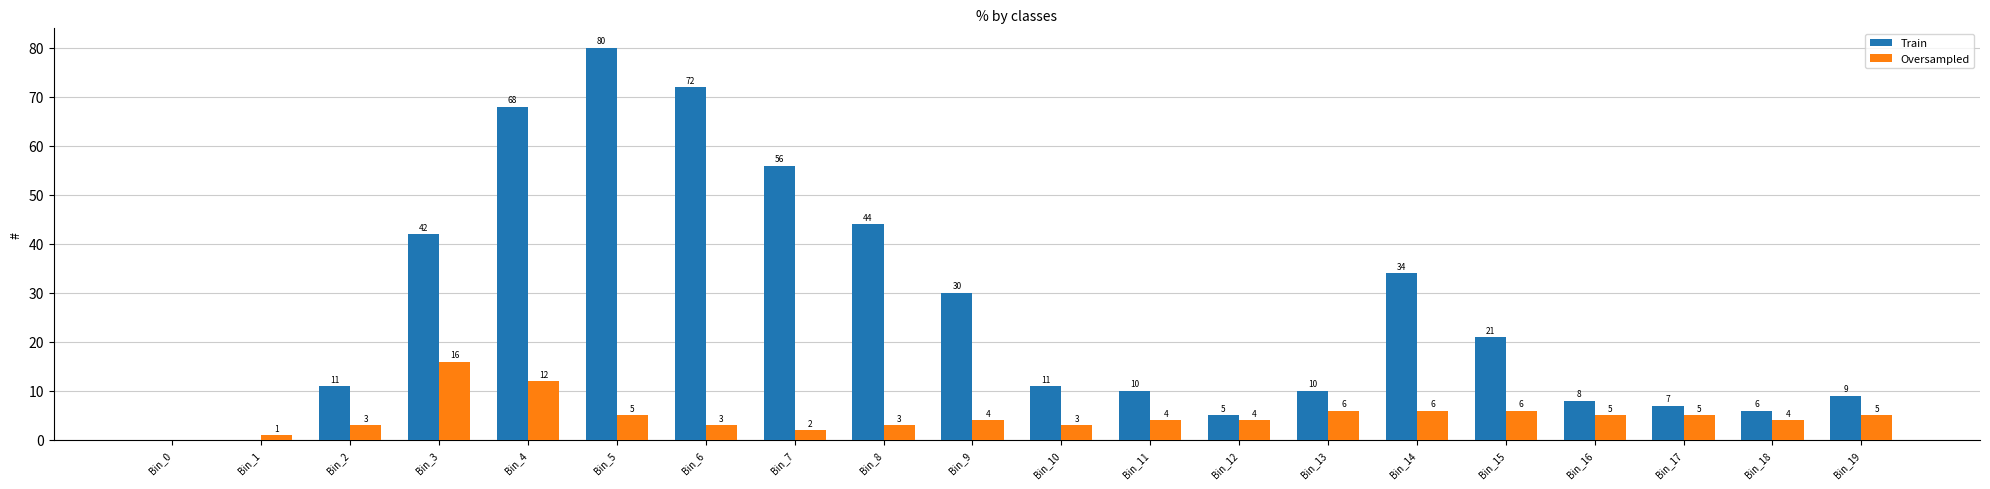

What is the spread (max minus min) of values at Bin_11?

6